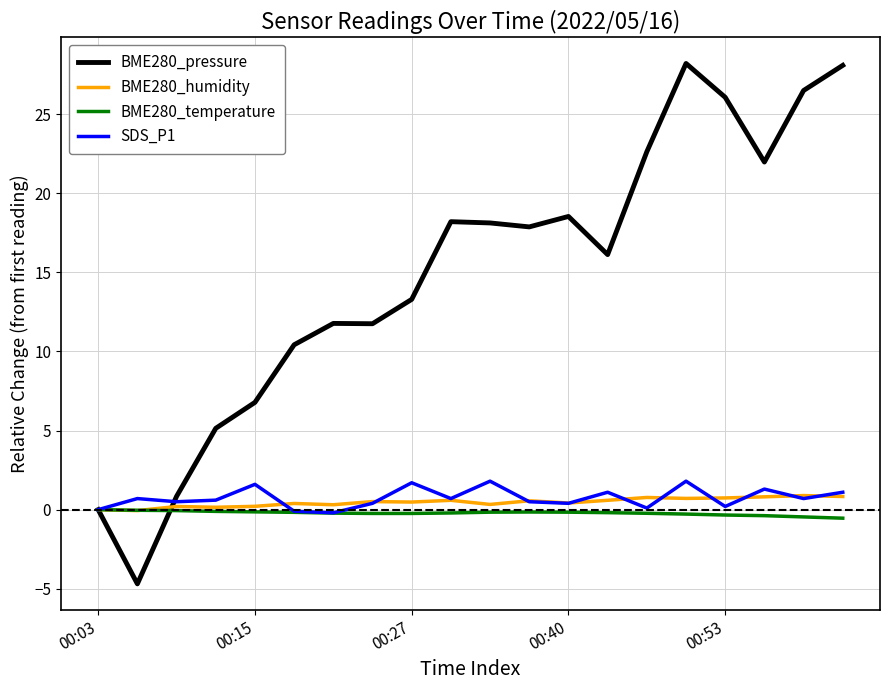

What is the difference between the second highest and second lowest values in the BME280_pressure series?

28.1